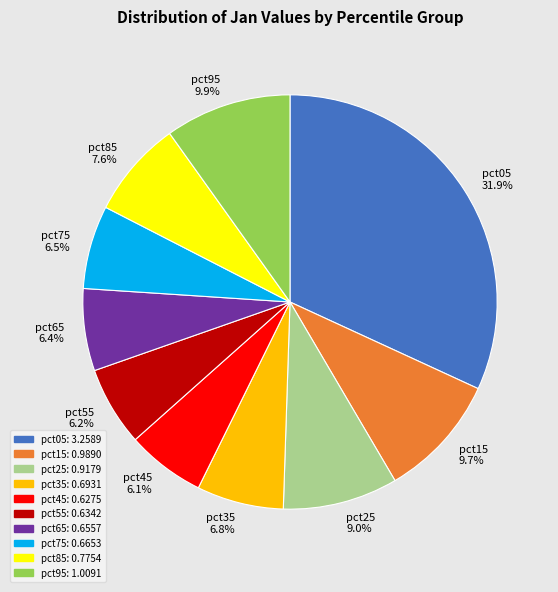

Is the sum of pct75 and pct25 greater than half?

No